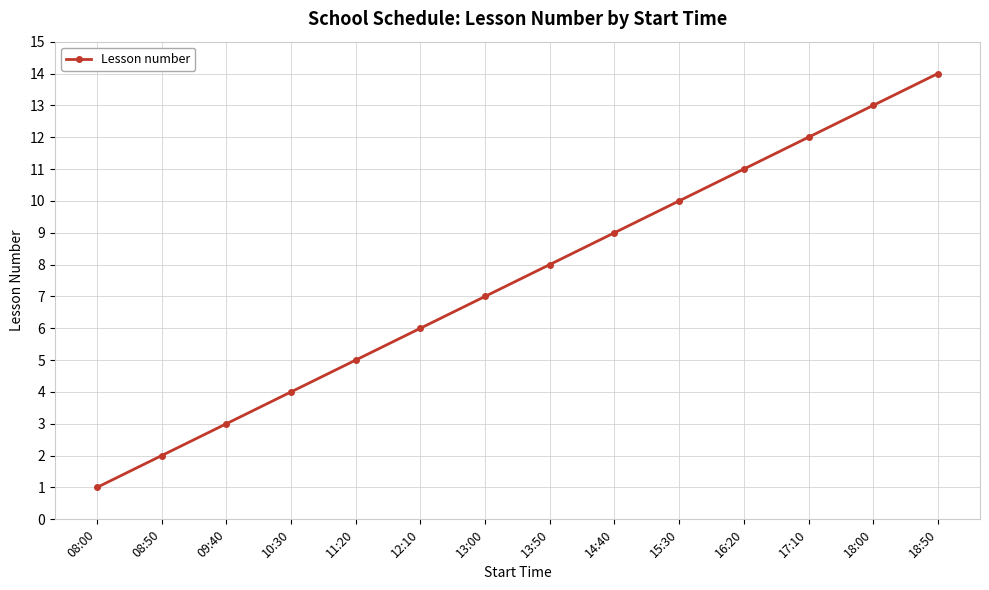

Which has a higher value, 13:50 or 08:50?

13:50